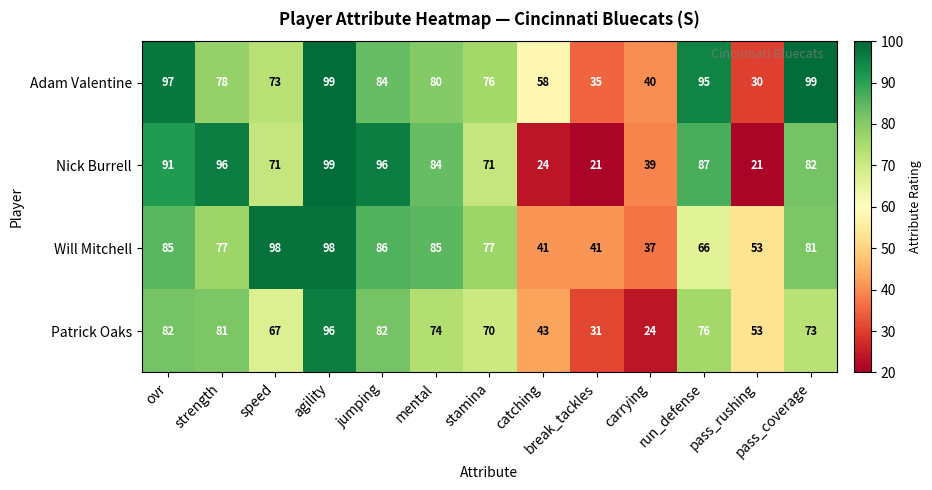

What is the difference between the highest and lowest values at speed?

31